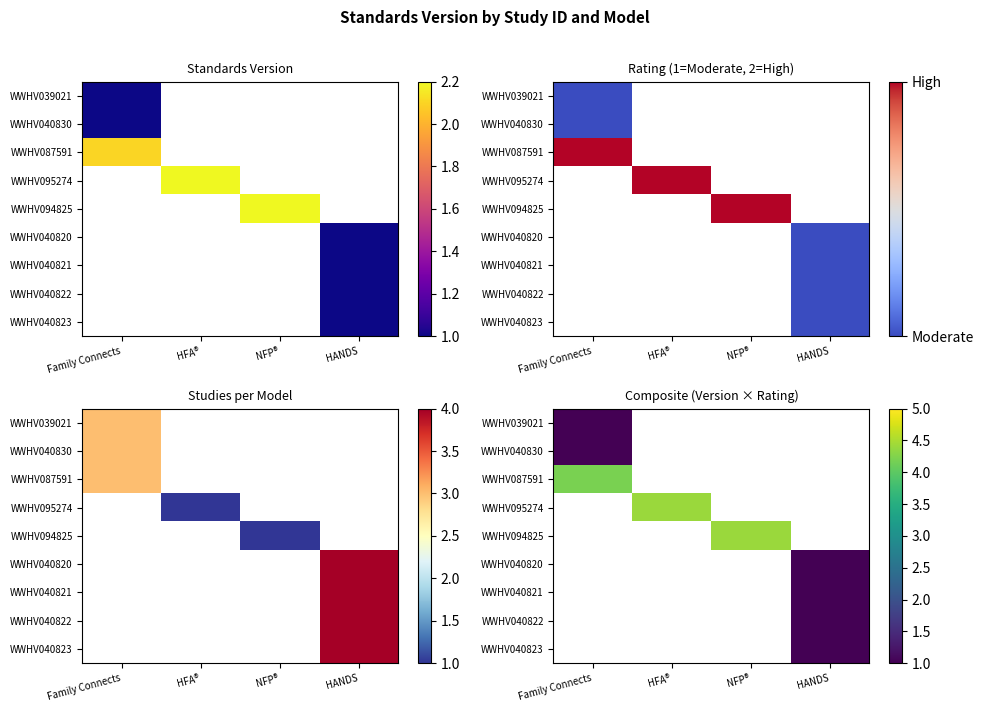

How many positive values does the WWHV040823 series have?

1